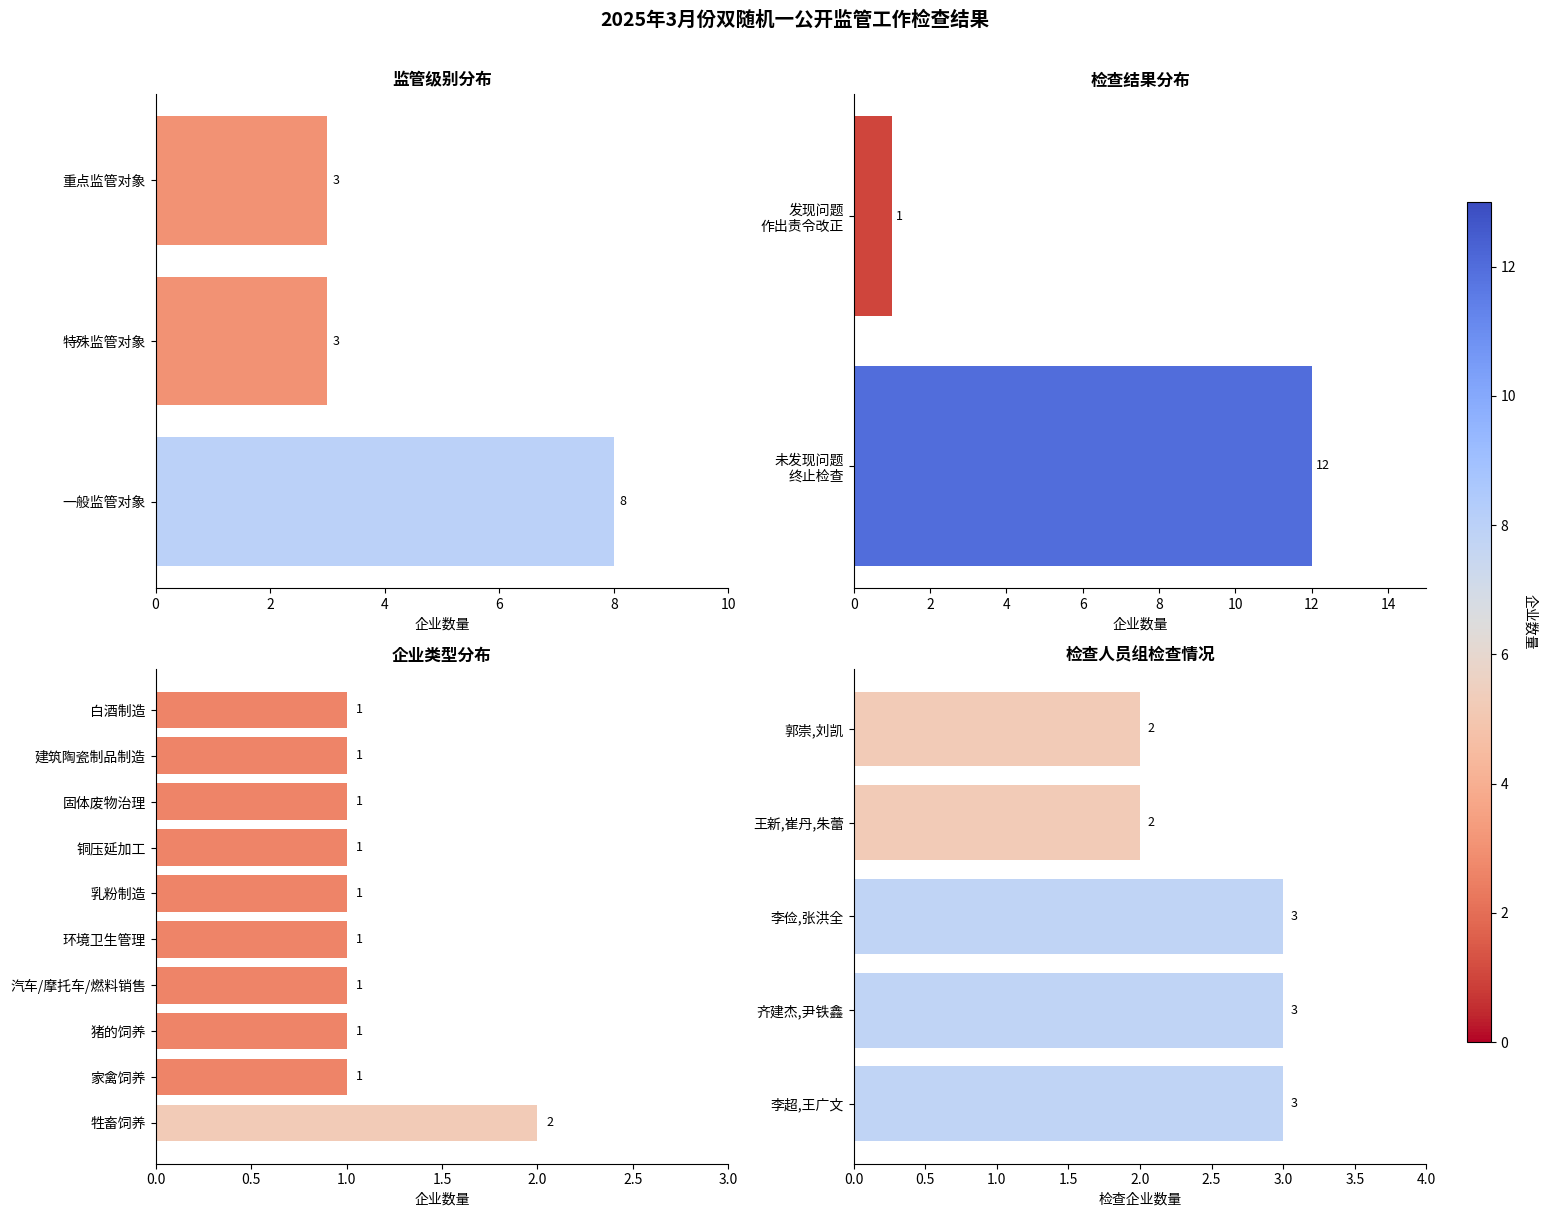

The value at 重点监管对象 is 3. True or false?

True